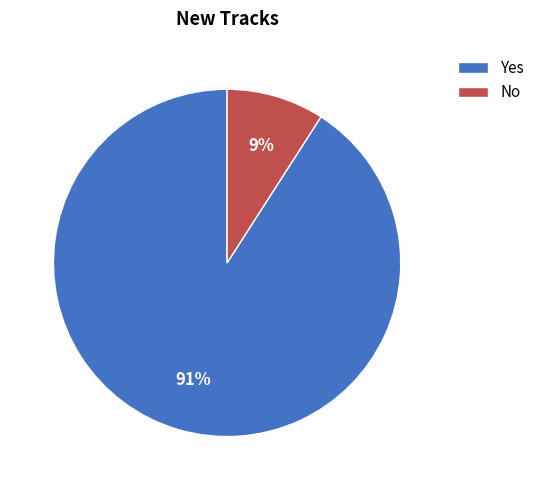

To the nearest percent, what percentage of the pie is No?

9%